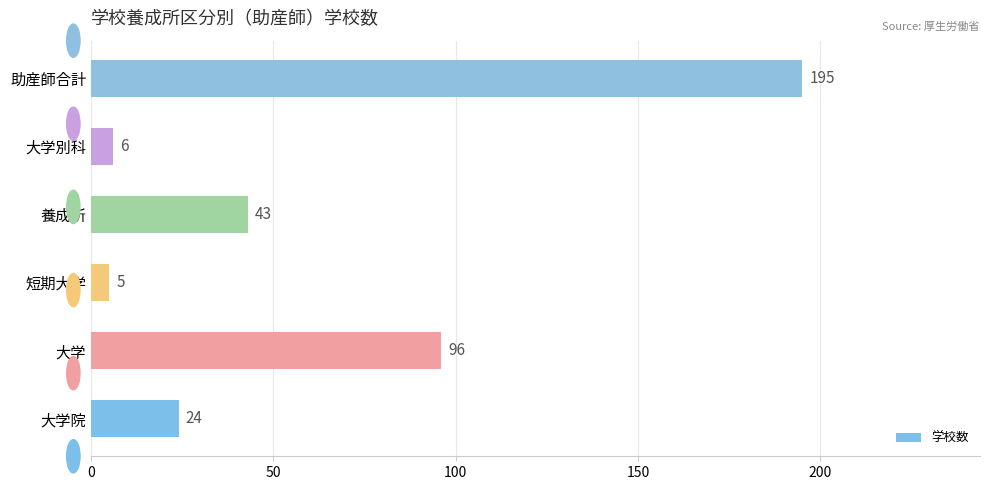

Where is the data nearest to the value 100?

大学